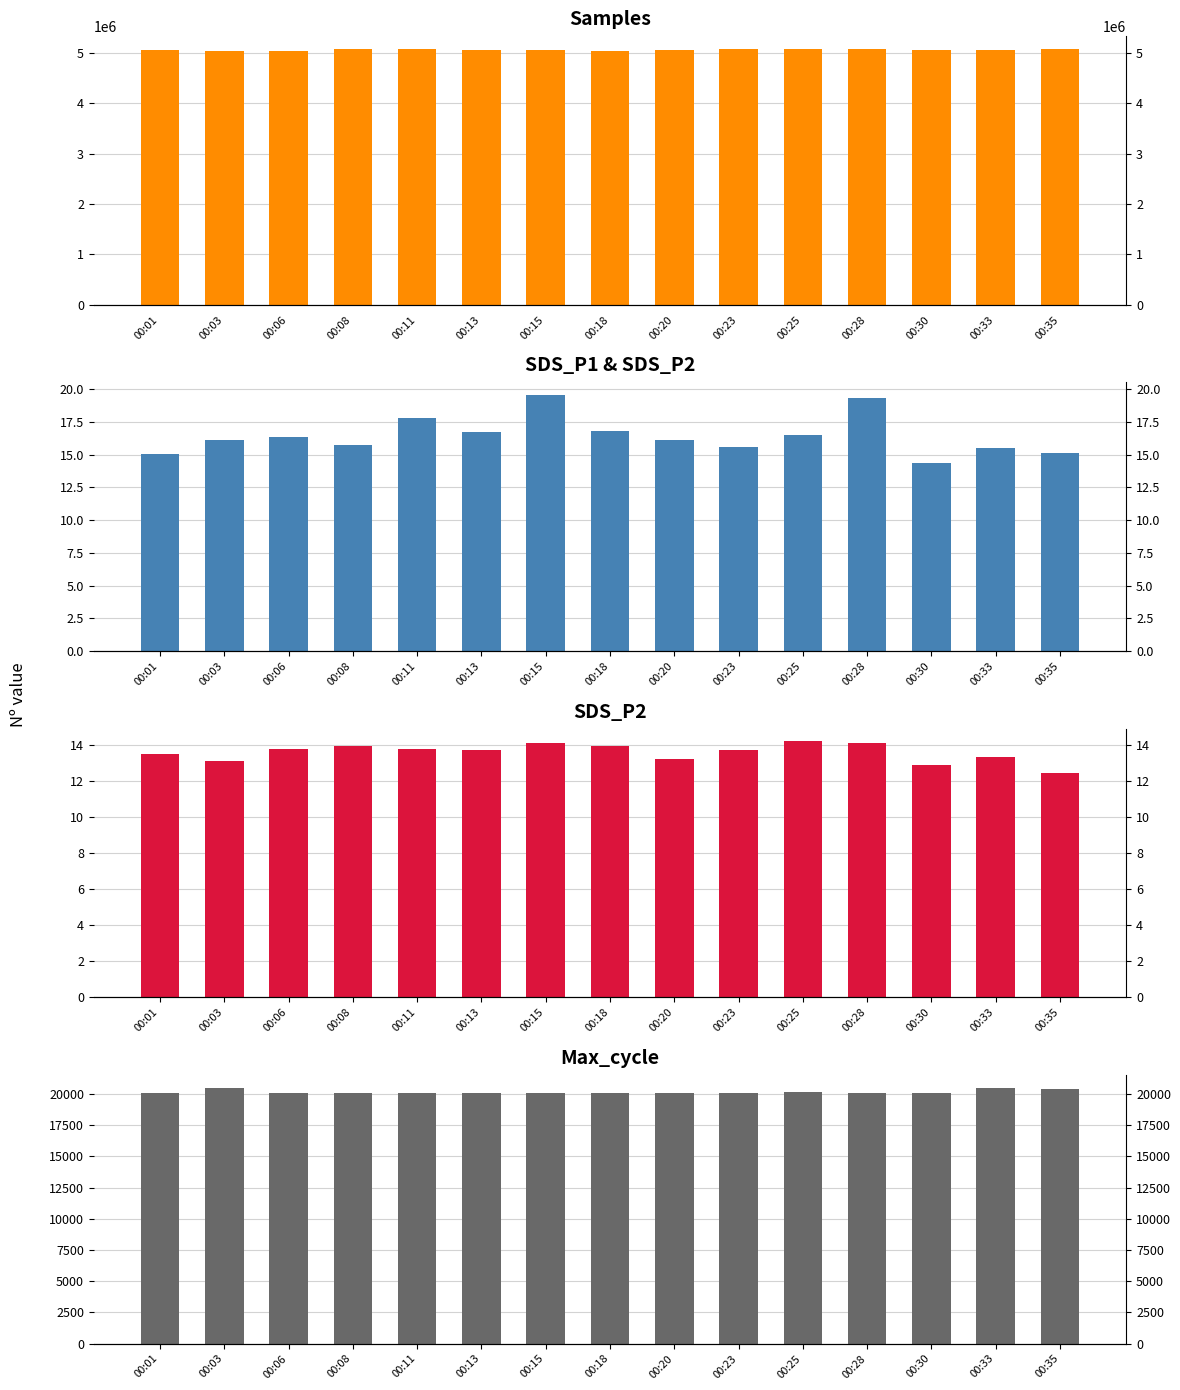

Reading left to right, what are all the values shown in this chart?

Samples: 5060891.0	5038526.0	5037288.0	5068230.0	5065545.0	5053148.0	5052945.0	5026427.0	5055794.0	5073329.0	5072411.0	5072872.0	5059371.0	5057625.0	5075242.0
SDS_P1: 15.1	16.1	16.4	15.7	17.8	16.7	19.6	16.9	16.1	15.6	16.5	19.3	14.3	15.5	15.1
SDS_P2: 13.5	13.1	13.8	13.9	13.8	13.7	14.1	13.9	13.2	13.7	14.2	14.1	12.8	13.3	12.4
Max_cycle: 20100.0	20496.0	20040.0	20049.0	20079.0	20087.0	20102.0	20049.0	20045.0	20045.0	20124.0	20048.0	20060.0	20483.0	20410.0